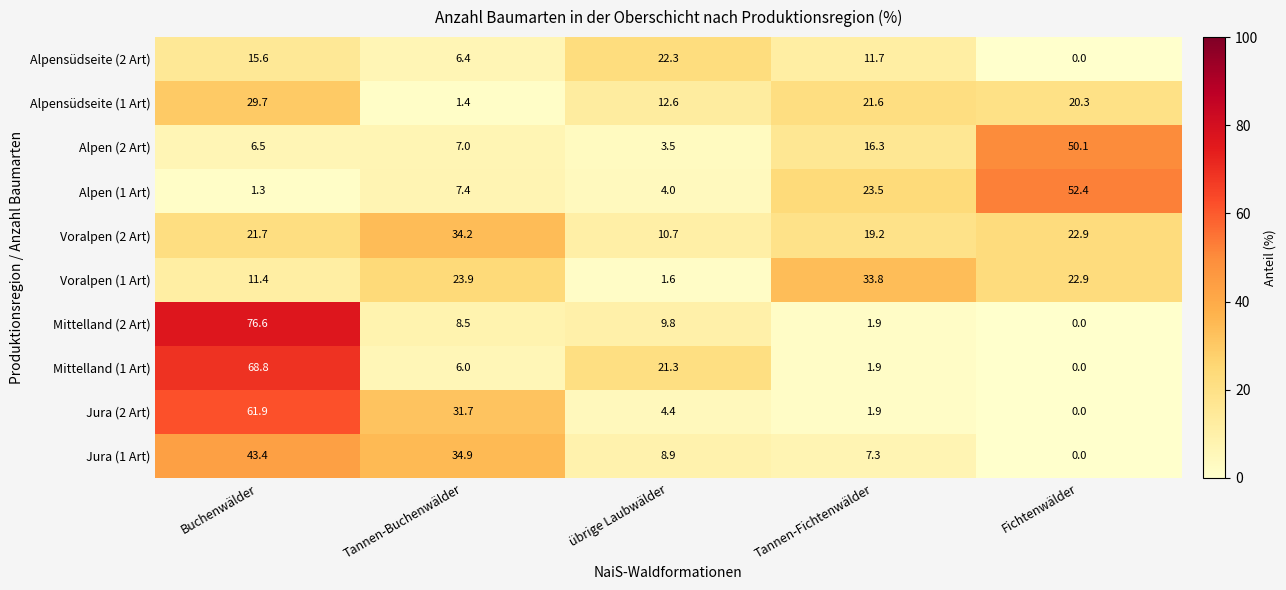

At Tannen-Buchenwälder, list the series in order from largest to smallest.

Jura (1 Art), Voralpen (2 Art), Jura (2 Art), Voralpen (1 Art), Mittelland (2 Art), Alpen (1 Art), Alpen (2 Art), Alpensüdseite (2 Art), Mittelland (1 Art), Alpensüdseite (1 Art)